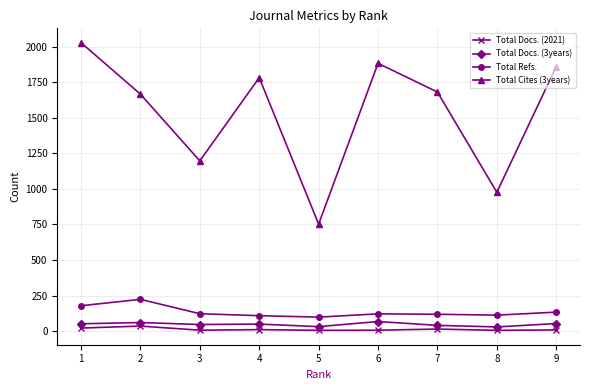

True or false: Total Cites (3years) has more than 2 points higher than both neighbors.

False